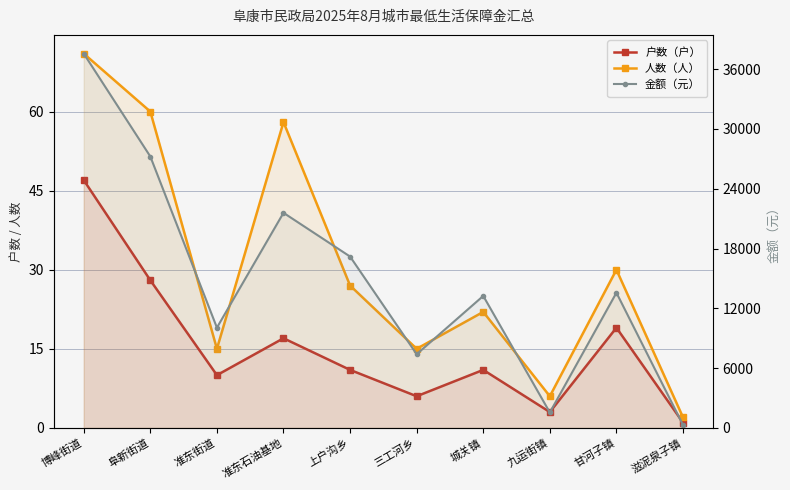

What position from the right is 城关镇?

4